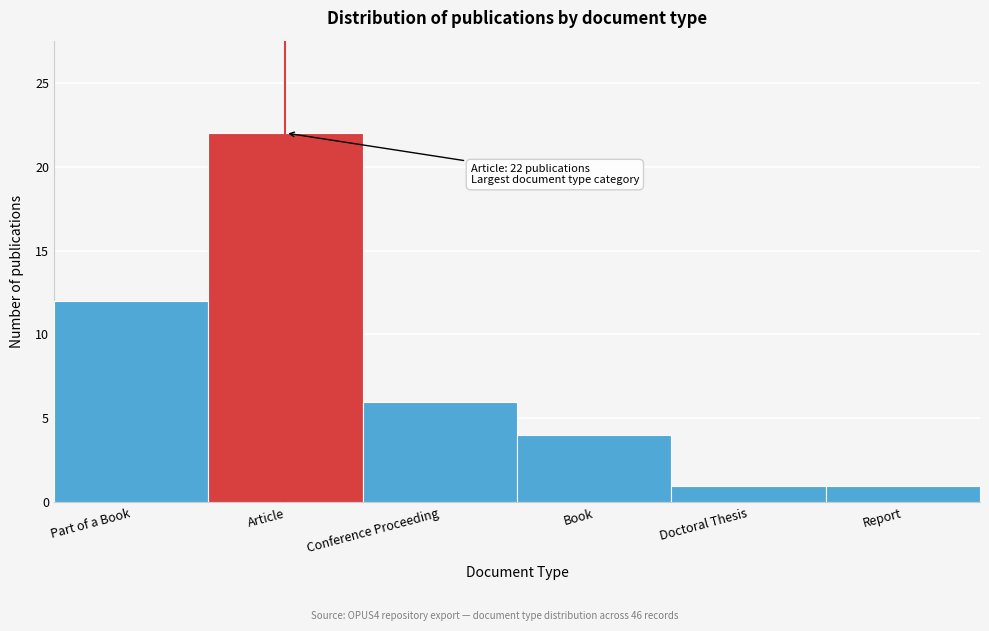

Reading left to right, extract all data points from this chart.

Part of a Book=12	Article=22	Conference Proceeding=6	Book=4	Doctoral Thesis=1	Report=1